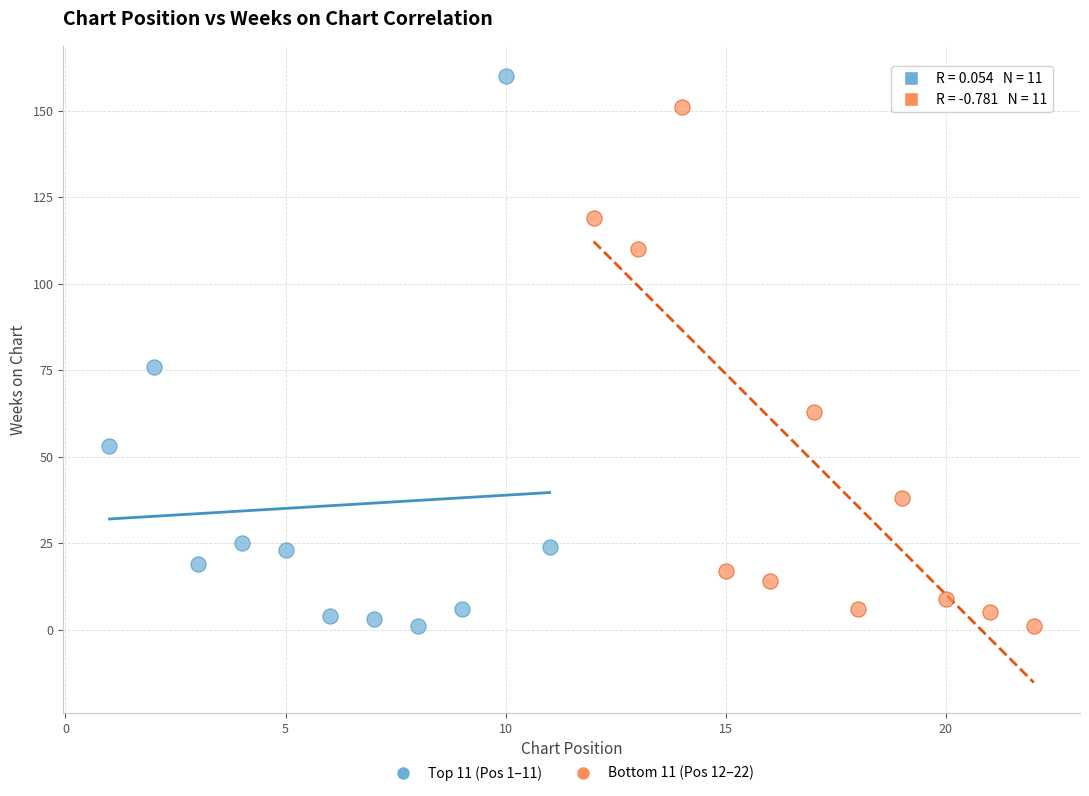

Which series reaches the maximum Y coordinate?

Top 11 (Pos 1–11)